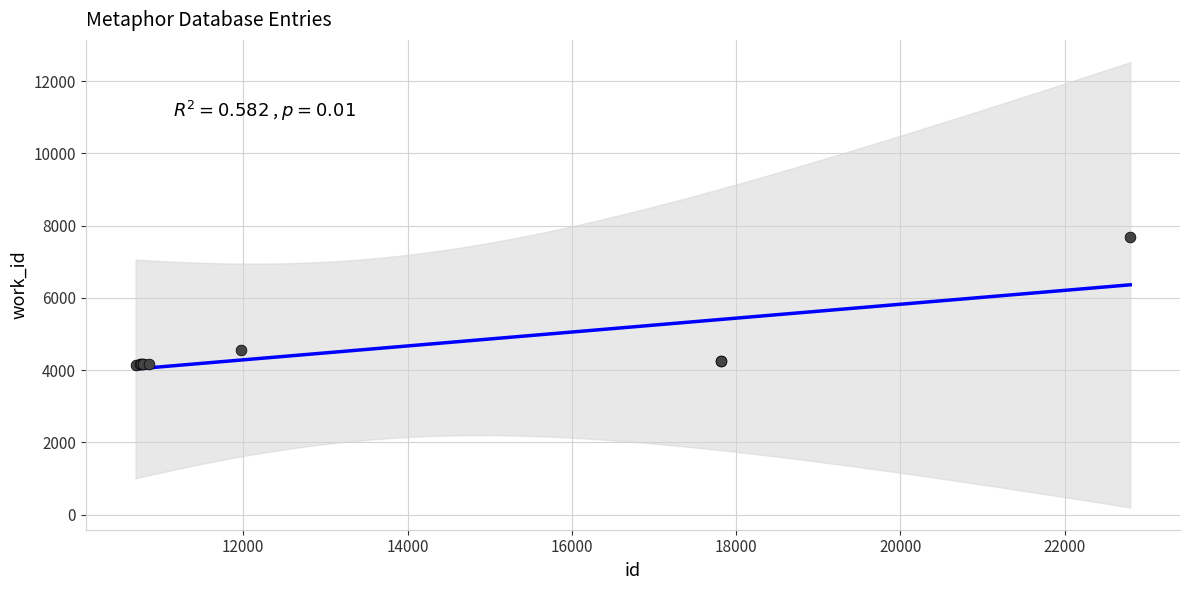

What Y value in the scatter plot is closest to 5917?

4555